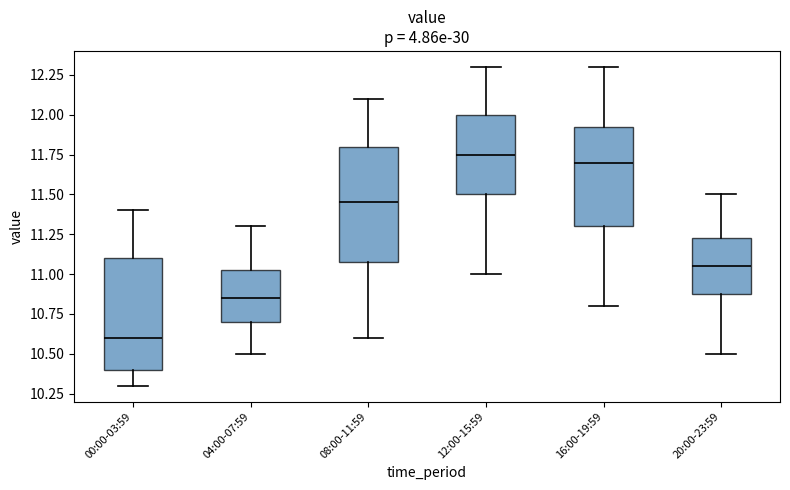

Which box's median line is the lowest?

00:00-03:59